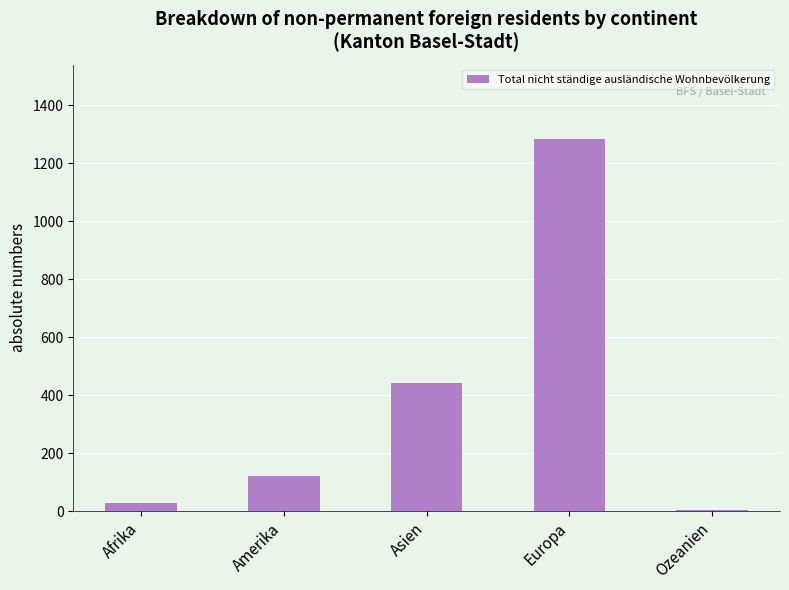

Which has a higher value, Europa or Afrika?

Europa